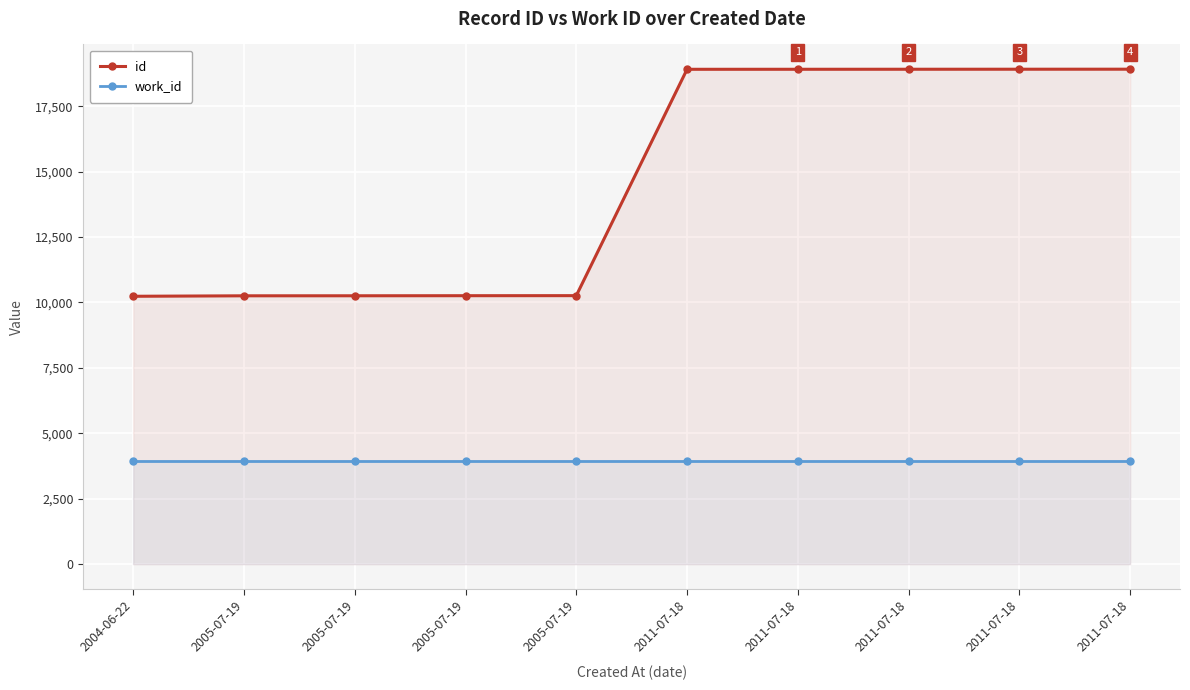

The work_id series shows 812 at 2005-07-19. True or false?

False